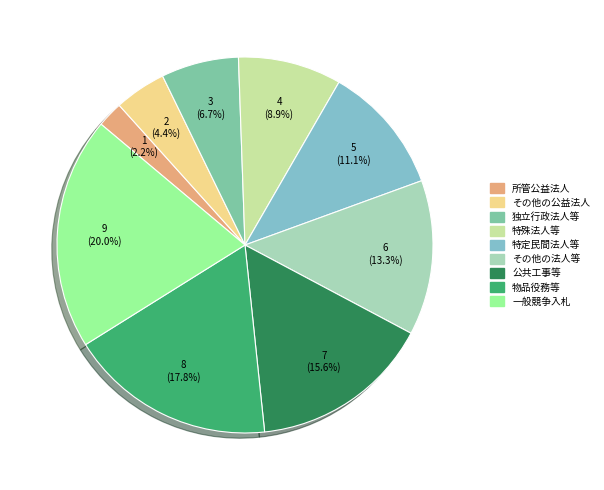

To the nearest percent, what is the combined percentage of 所管公益法人 and 独立行政法人等?

9%